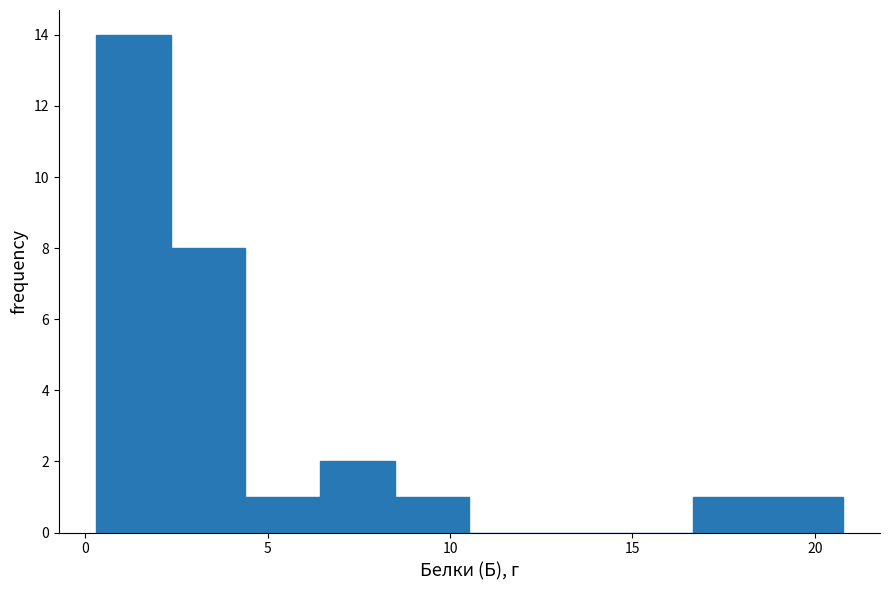

Reading left to right, list every bar in this chart as the range it spans on the x-axis followed by its height. Neither the bar edges nor the heights are printed on the chart, so give them approximately, as read against the axes.

0.5 to 2.5: 14
2.5 to 4.5: 8
4.5 to 6.5: 1
6.5 to 8.5: 2
8.5 to 10.5: 1
10.5 to 12.5: 0
12.5 to 14.5: 0
14.5 to 16.5: 0
16.5 to 18.5: 1
18.5 to 21.0: 1